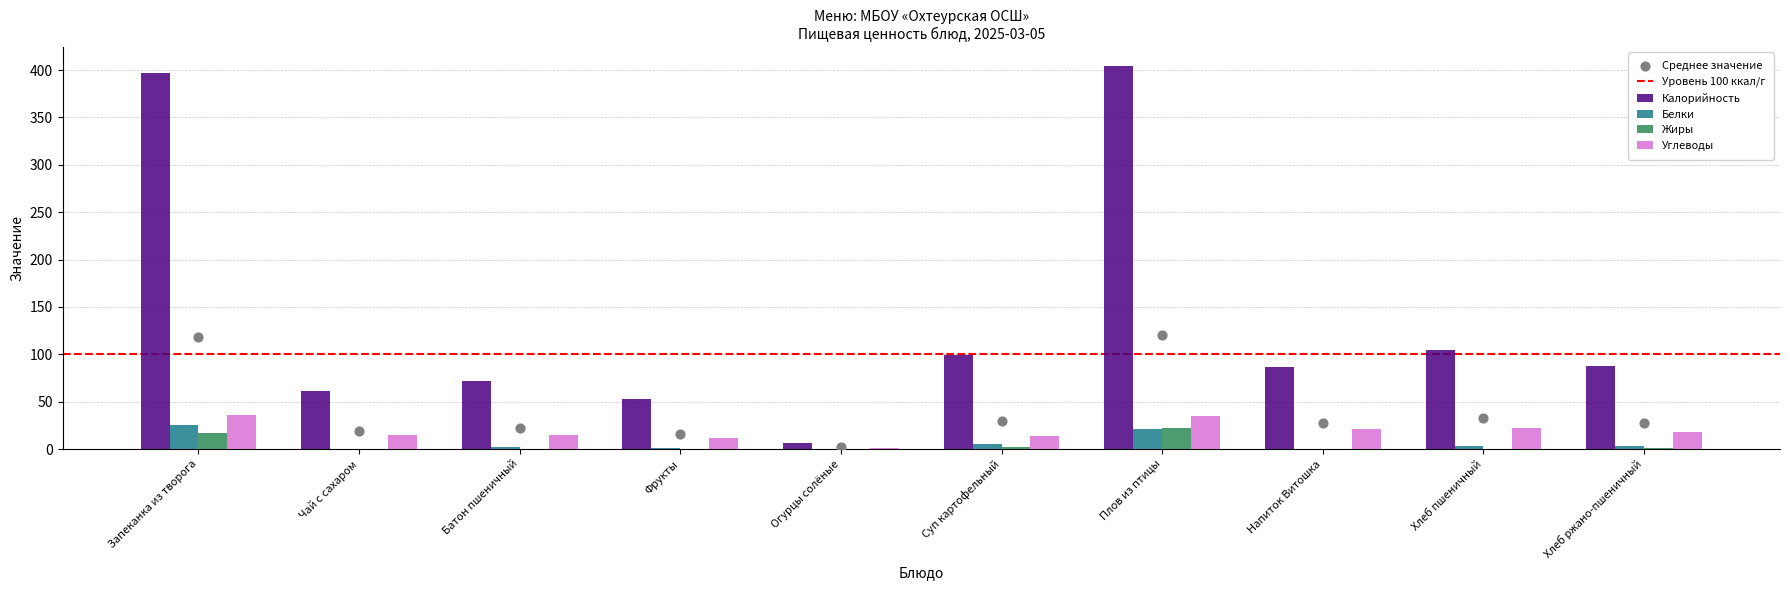

Which series contains the lowest Y value?

Белки